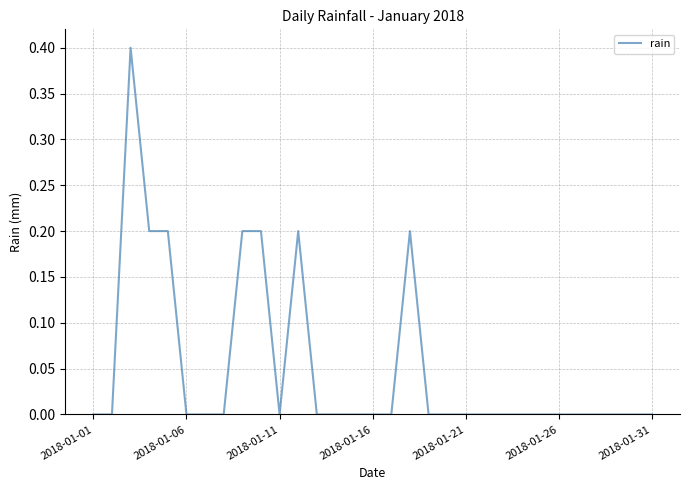

Reading right to left, transcribe all the data shown in this chart.

0.0	0.0	0.0	0.0	0.0	0.0	0.0	0.0	0.0	0.0	0.0	0.0	0.0	0.2	0.0	0.0	0.0	0.0	0.0	0.2	0.0	0.2	0.2	0.0	0.0	0.0	0.2	0.2	0.4	0.0	0.0